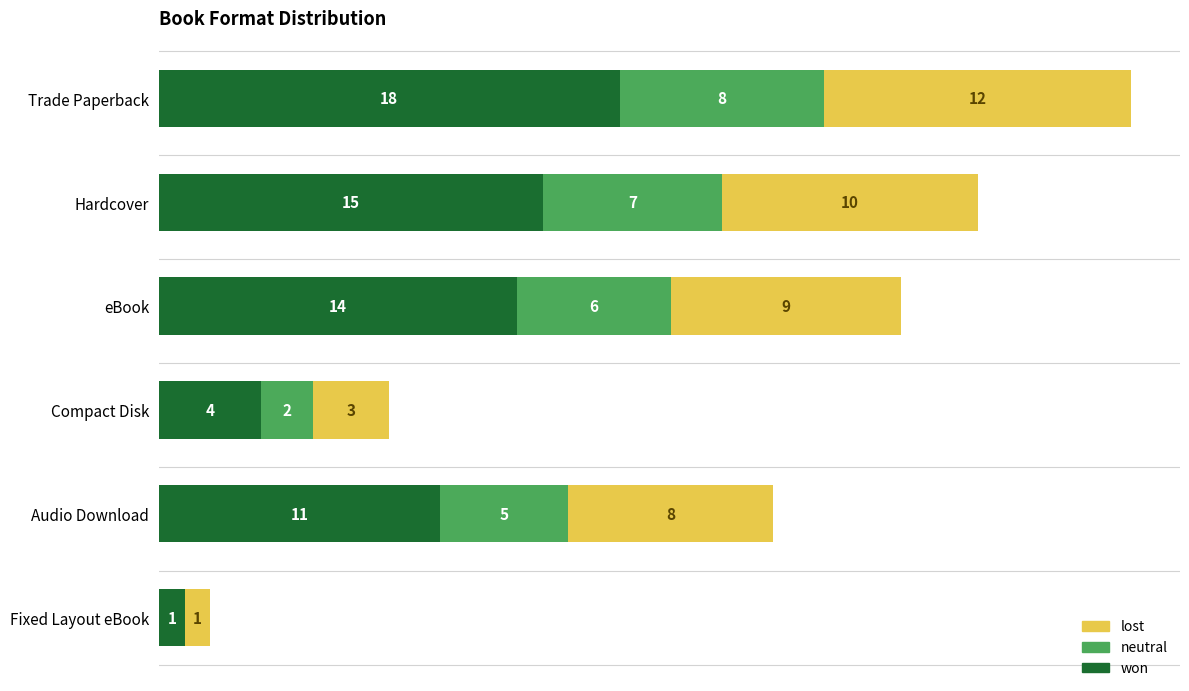

At which label does won reach its peak?

Trade Paperback